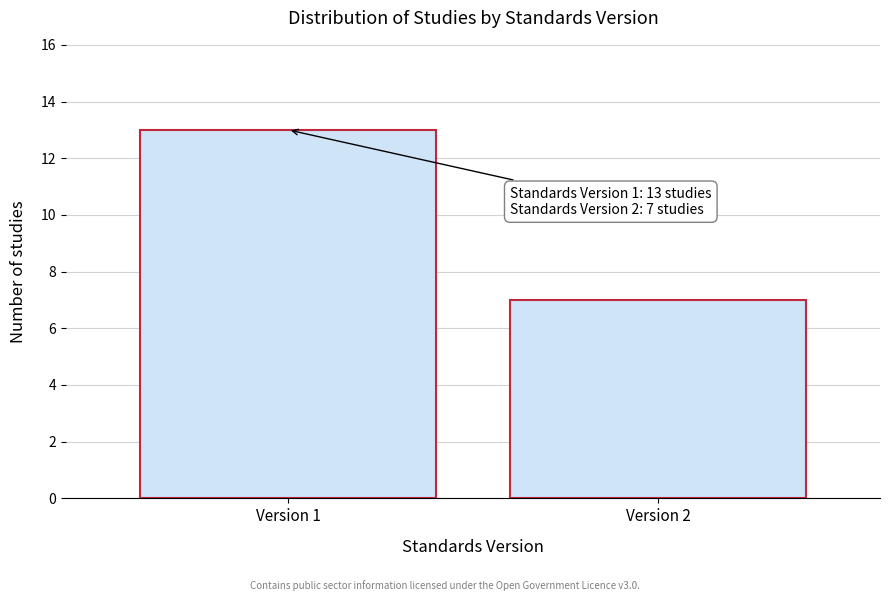

Reading left to right, what are all the values shown in this chart?

13	7